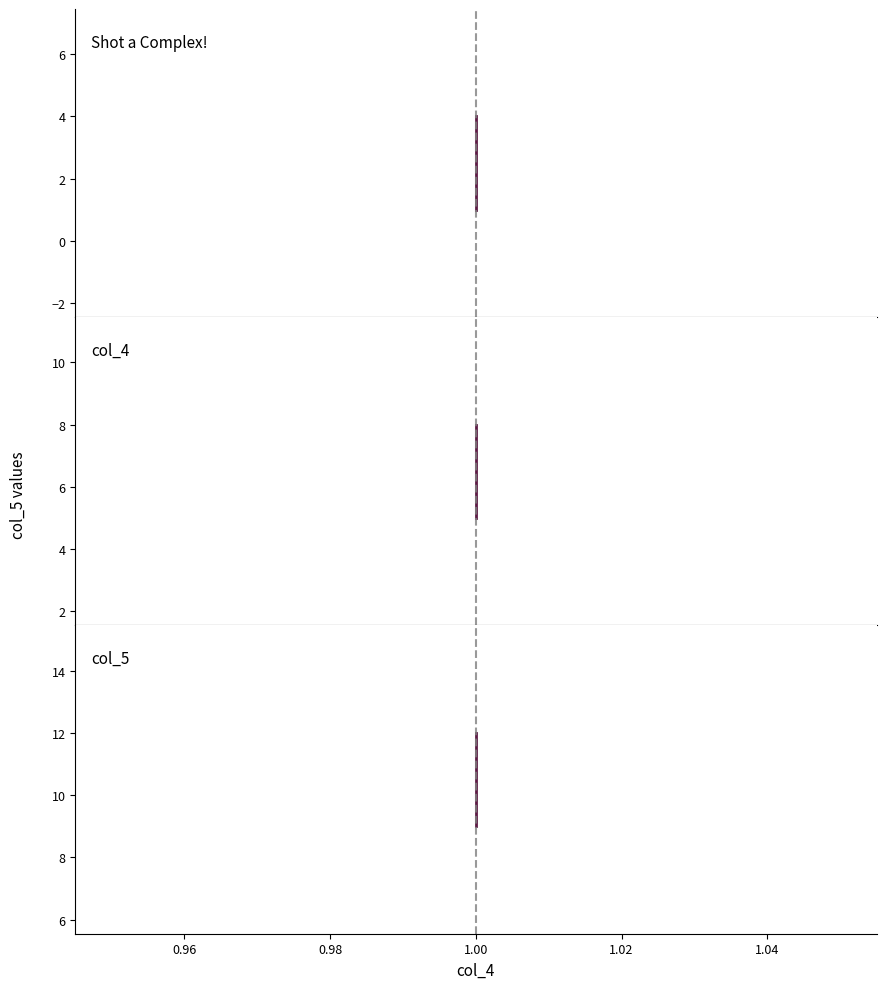

Which has a higher value, 1.00 or 1.00?

1.00